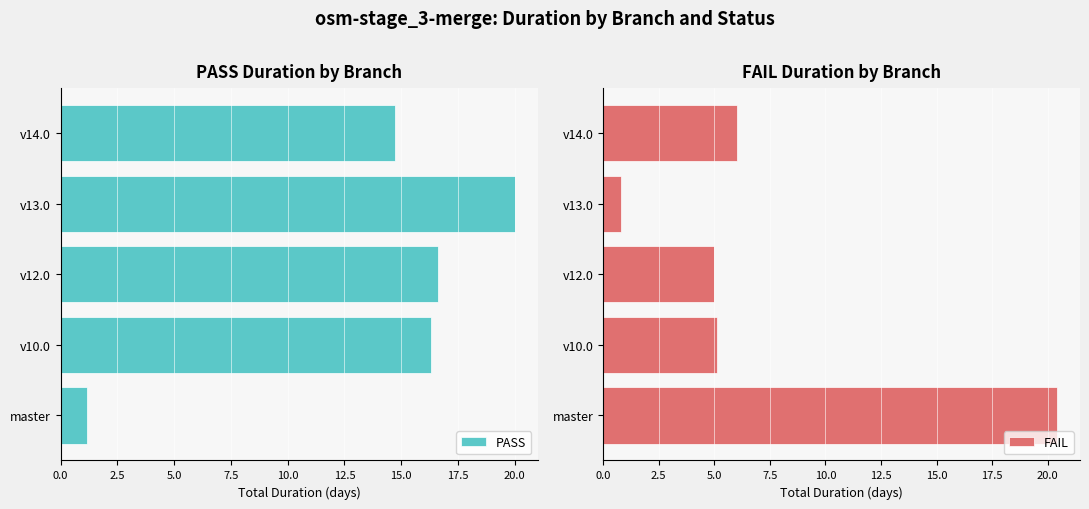

The FAIL series shows 5.1 at v10.0. True or false?

True